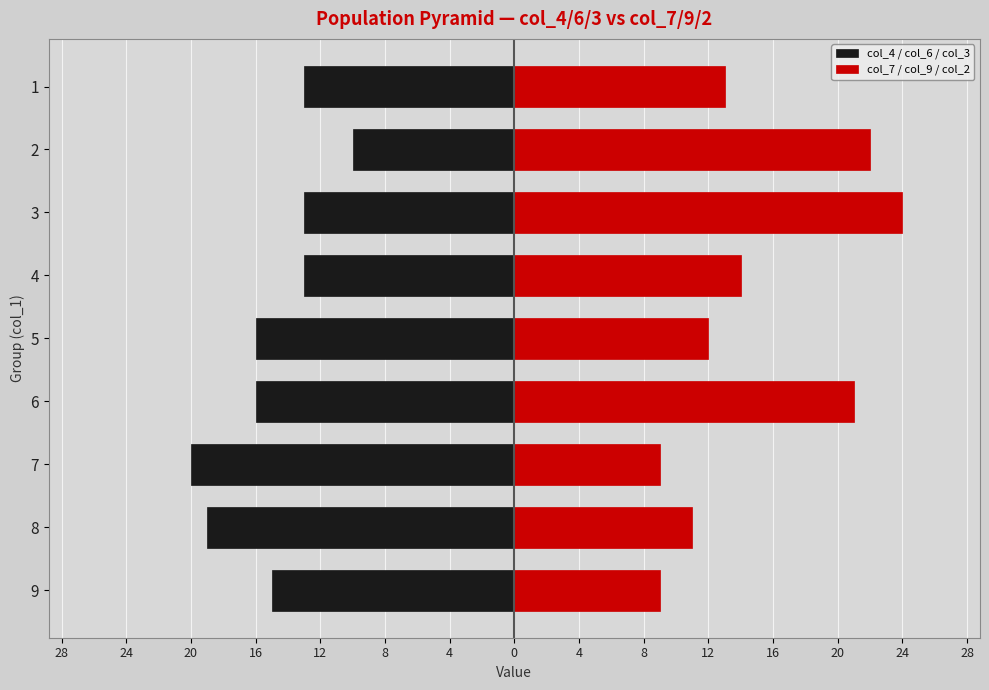

Between 6 and 4, which series saw the biggest shift?

col_7 / col_9 / col_2